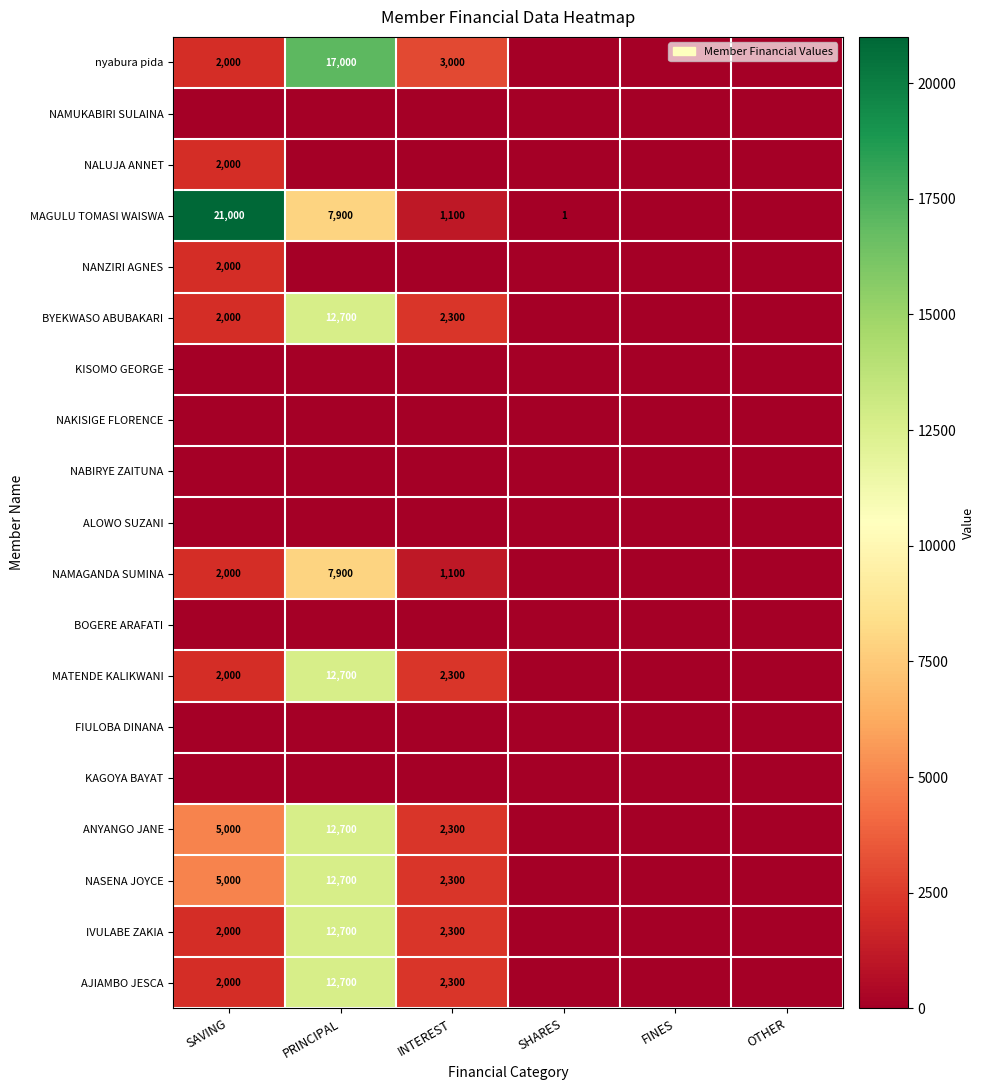

True or false: MAGULU TOMASI WAISWA has a value of 12514 at SAVING.

False